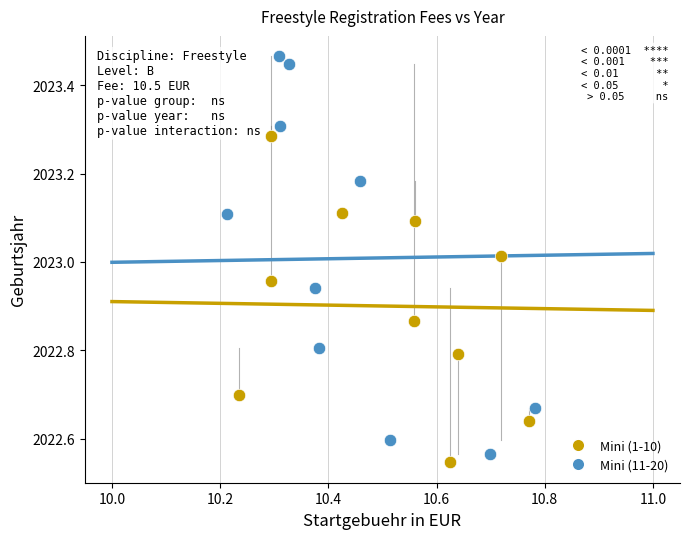

Which series reaches the maximum Y coordinate?

Mini (11-20)